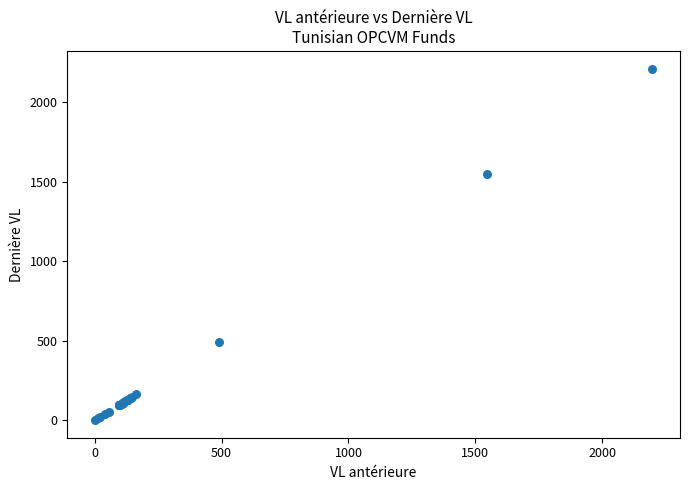

What Y value in the scatter plot is closest to 1107?

1546.8